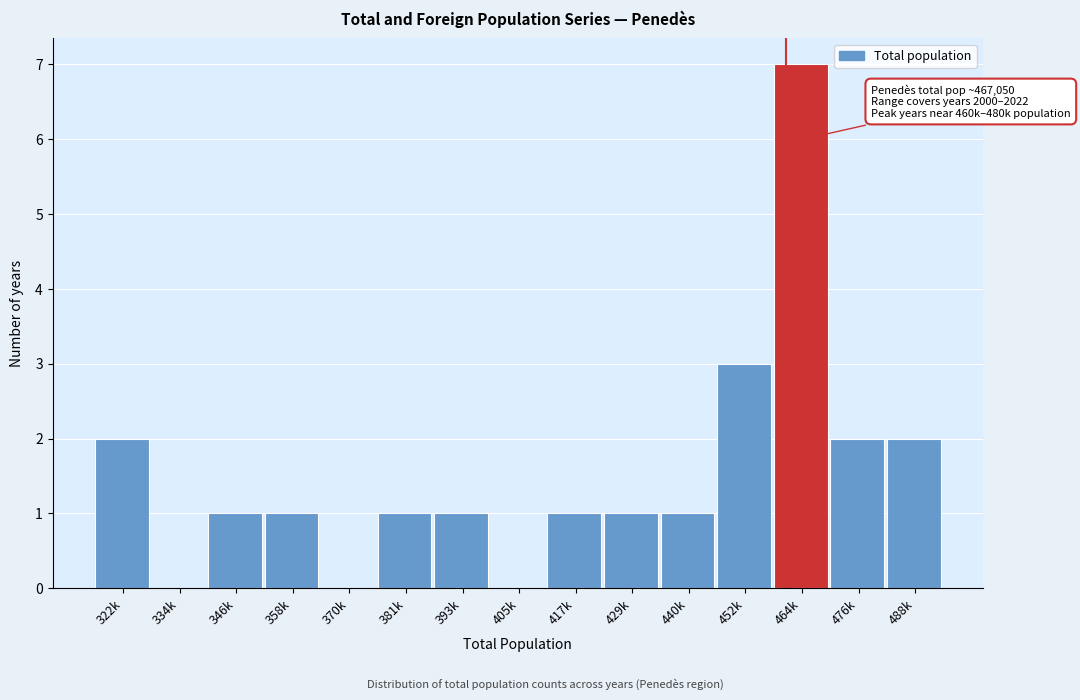

Reading right to left, list all the values displayed in this chart.

488k=2	476k=2	464k=7	452k=3	440k=1	429k=1	417k=1	405k=0	393k=1	381k=1	370k=0	358k=1	346k=1	334k=0	322k=2